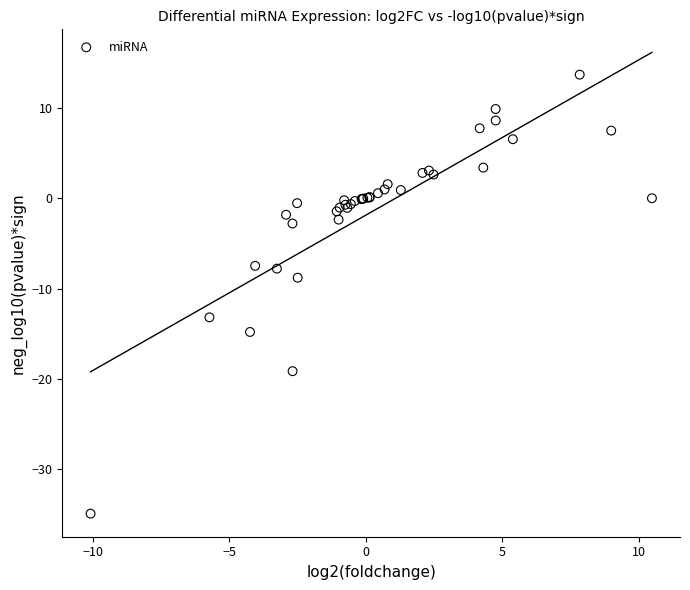

What Y value in the scatter plot is closest to -10?

-8.8